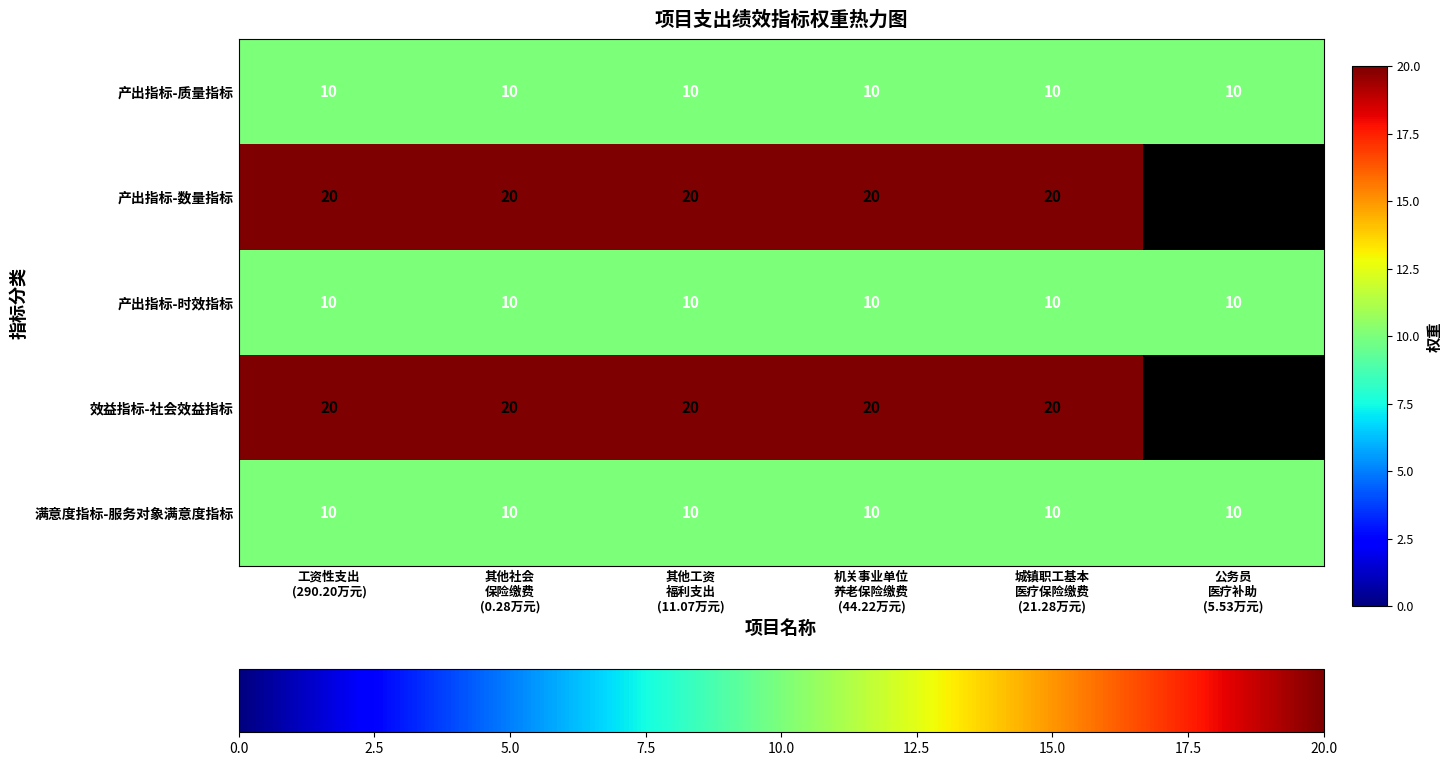

What is the lowest value of the 产出指标-质量指标 series?

10